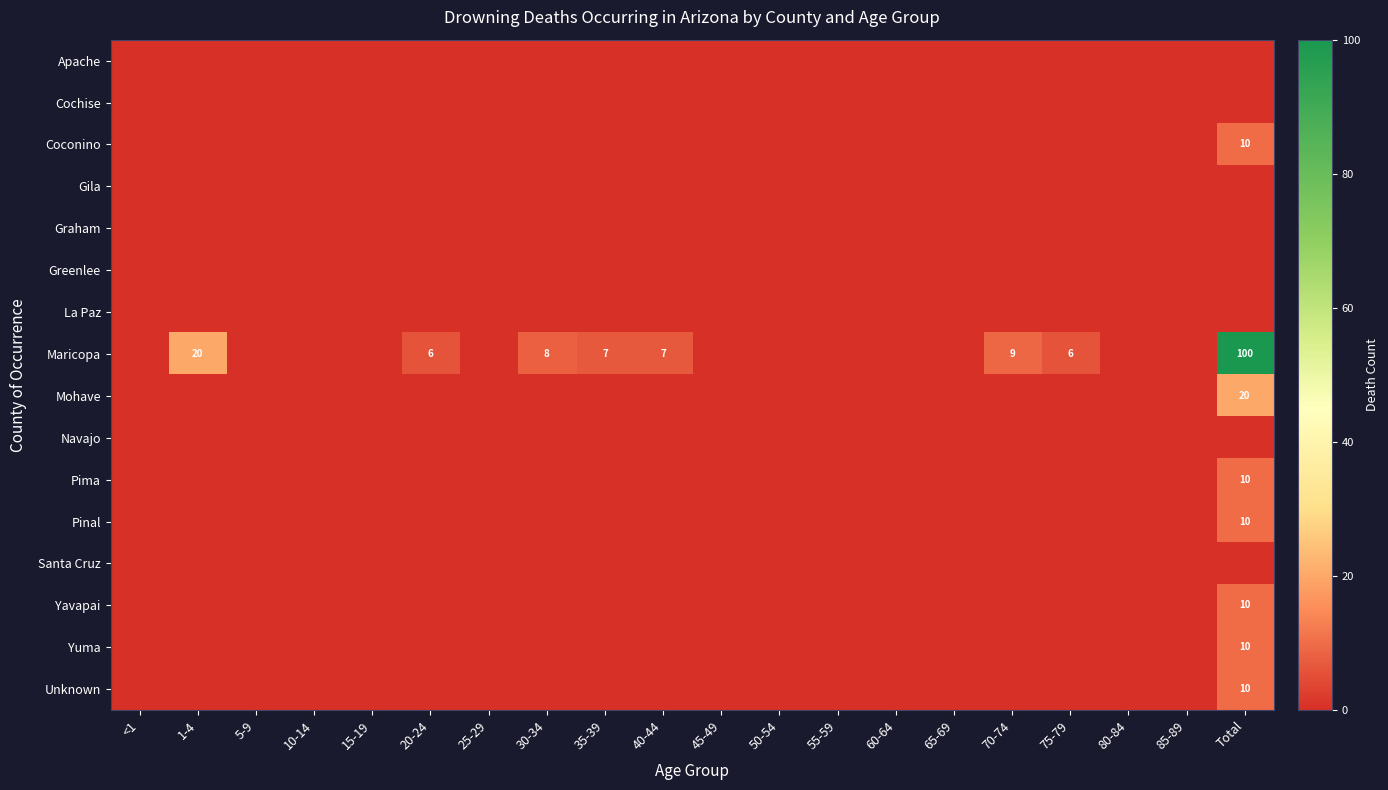

What is the difference between the maximum and minimum values in the Unknown series?

10